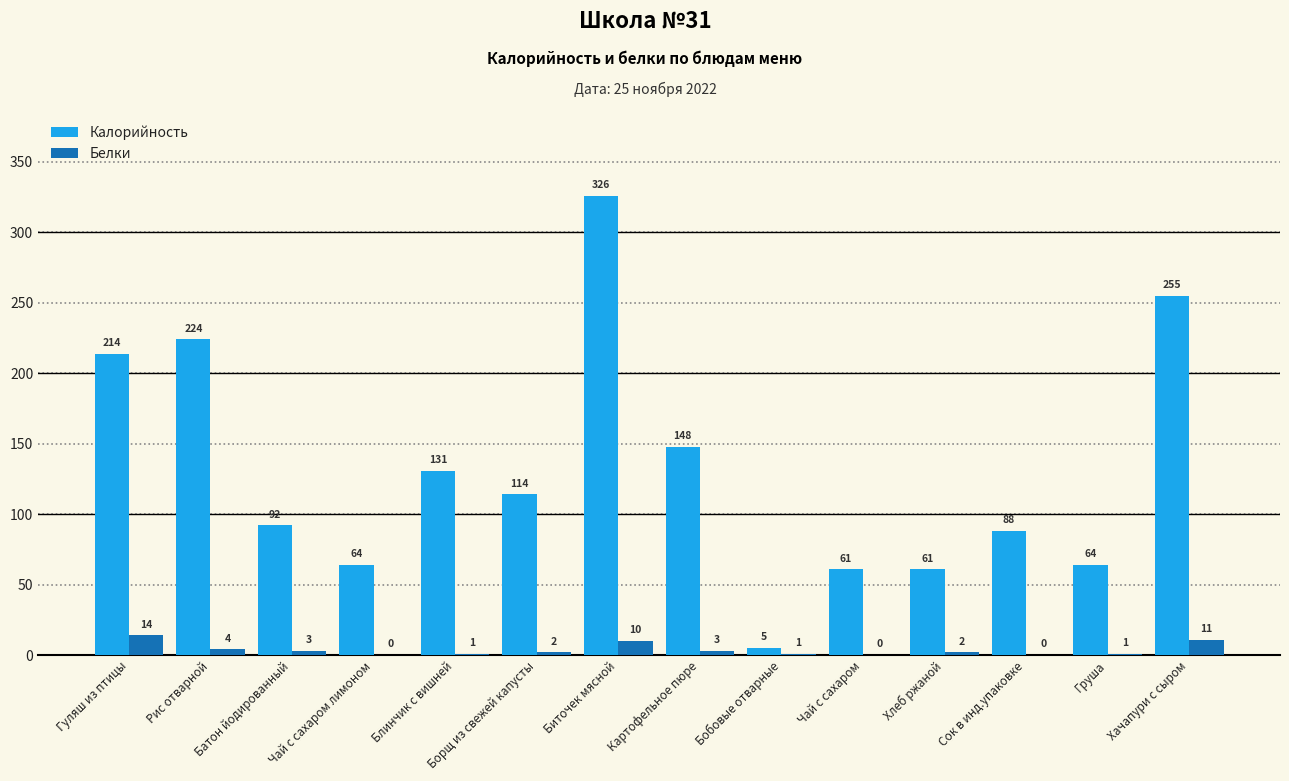

Count the number of categories in the chart.

14